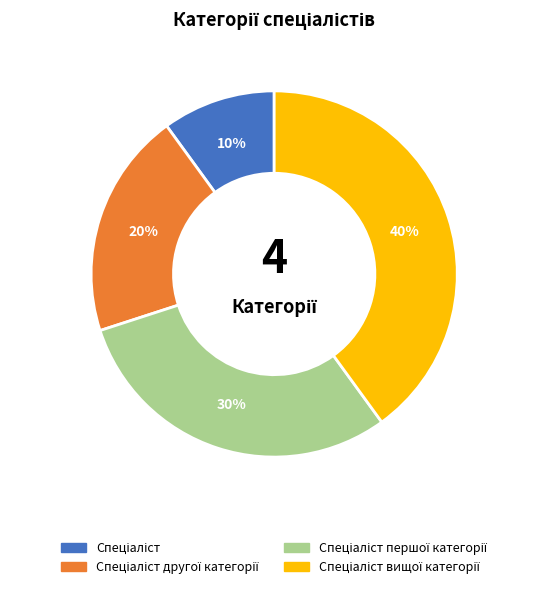

To the nearest percent, what is the average slice percentage?

25%